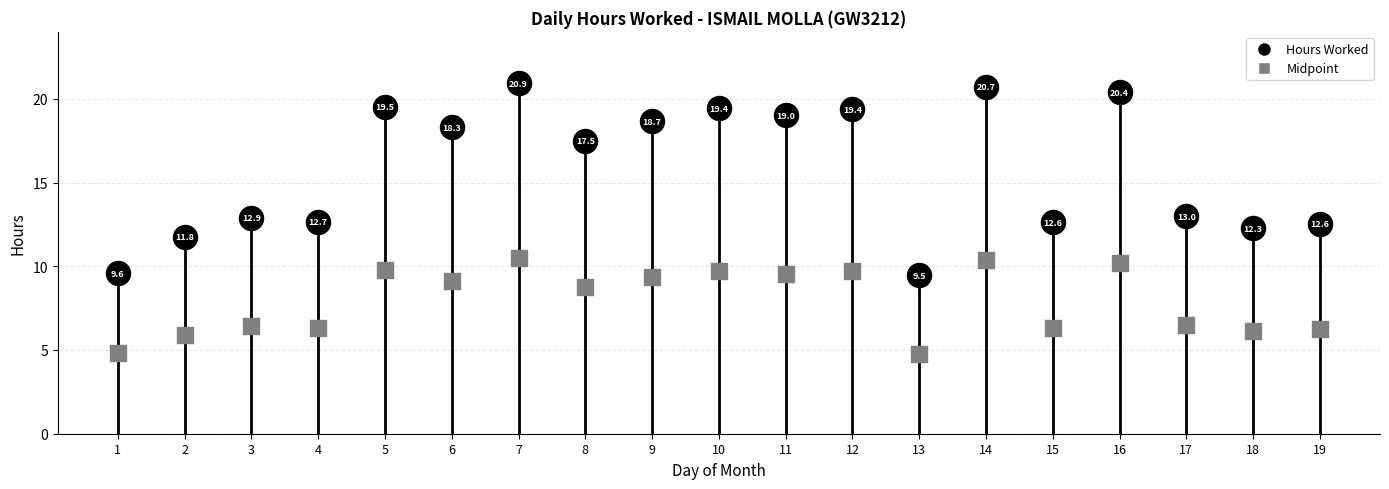

Which series contains the lowest Y value?

Midpoint